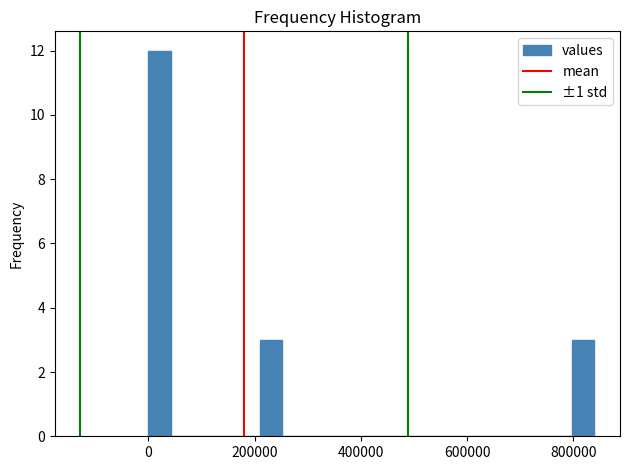

Around what value on the x-axis is the tallest bar? Give the approximate position of its centre, as read against the axis.

20000